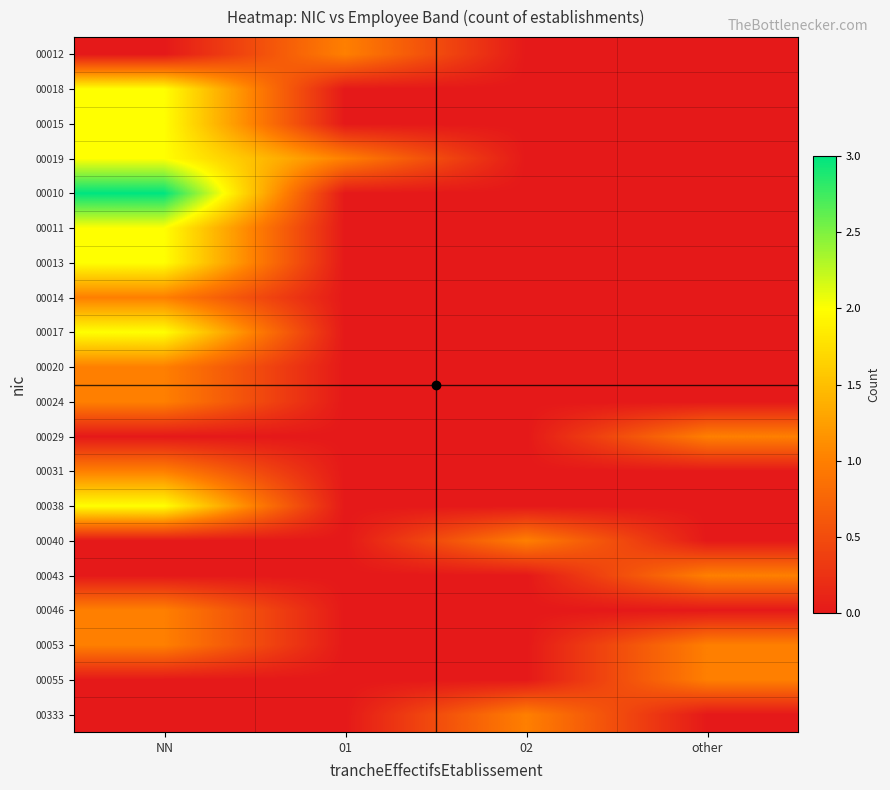

Reading right to left, what are all the values shown in this chart?

00012: other=0	02=0	01=1	NN=0
00018: other=0	02=0	01=0	NN=2
00015: other=0	02=0	01=0	NN=2
00019: other=0	02=0	01=1	NN=2
00010: other=0	02=0	01=0	NN=3
00011: other=0	02=0	01=0	NN=2
00013: other=0	02=0	01=0	NN=2
00014: other=0	02=0	01=0	NN=1
00017: other=0	02=0	01=0	NN=2
00020: other=0	02=0	01=0	NN=1
00024: other=0	02=0	01=0	NN=1
00029: other=1	02=0	01=0	NN=0
00031: other=0	02=0	01=0	NN=1
00038: other=0	02=0	01=0	NN=2
00040: other=0	02=1	01=0	NN=0
00043: other=1	02=0	01=0	NN=0
00046: other=0	02=0	01=0	NN=1
00053: other=1	02=0	01=0	NN=1
00055: other=1	02=0	01=0	NN=0
00333: other=0	02=1	01=0	NN=0